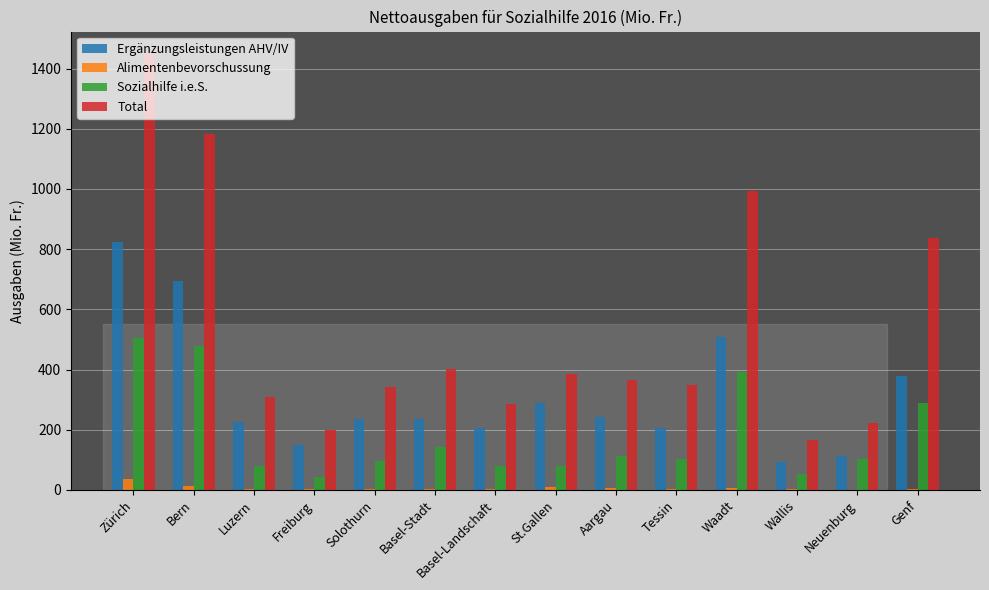

The value of Total at Basel-Landschaft is 284.7. True or false?

True